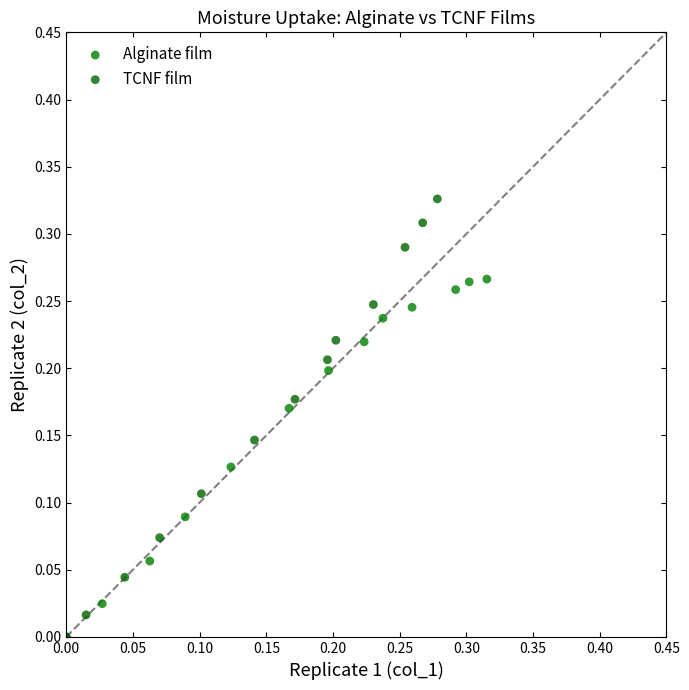

Which series reaches the maximum Y coordinate?

TCNF film